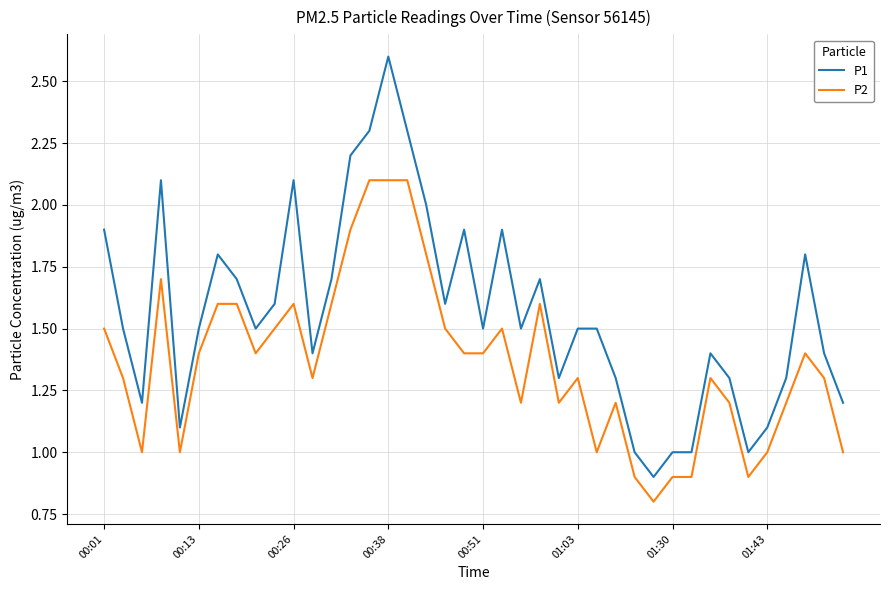

What is the smallest value displayed?

0.8